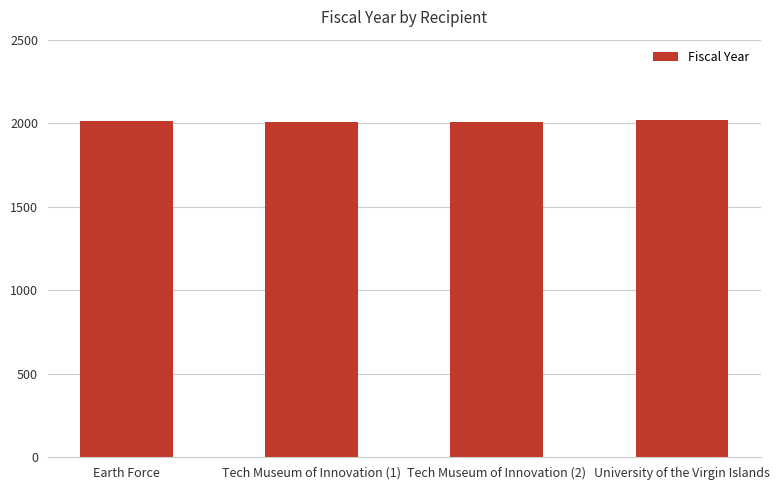

What is the difference between the second highest and second lowest values?

7